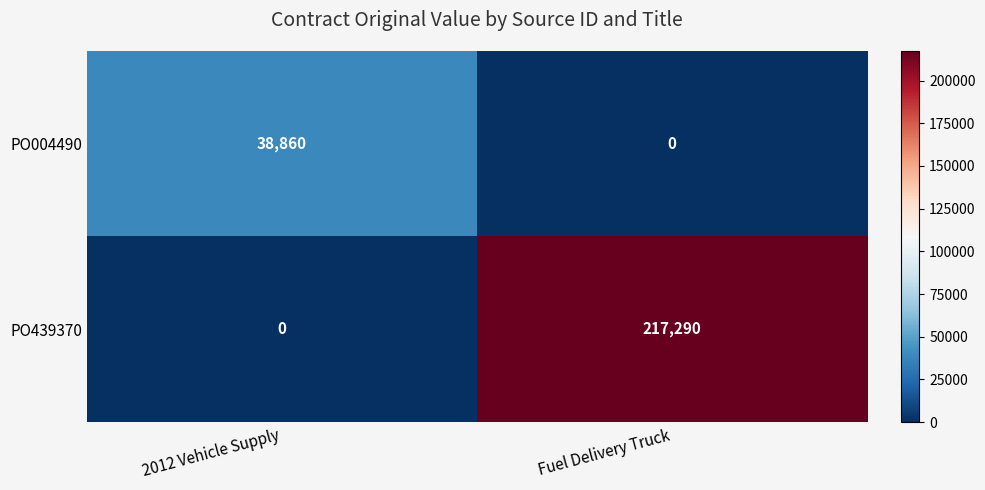

Rank the series by their average value, from highest to lowest.

PO439370, PO004490